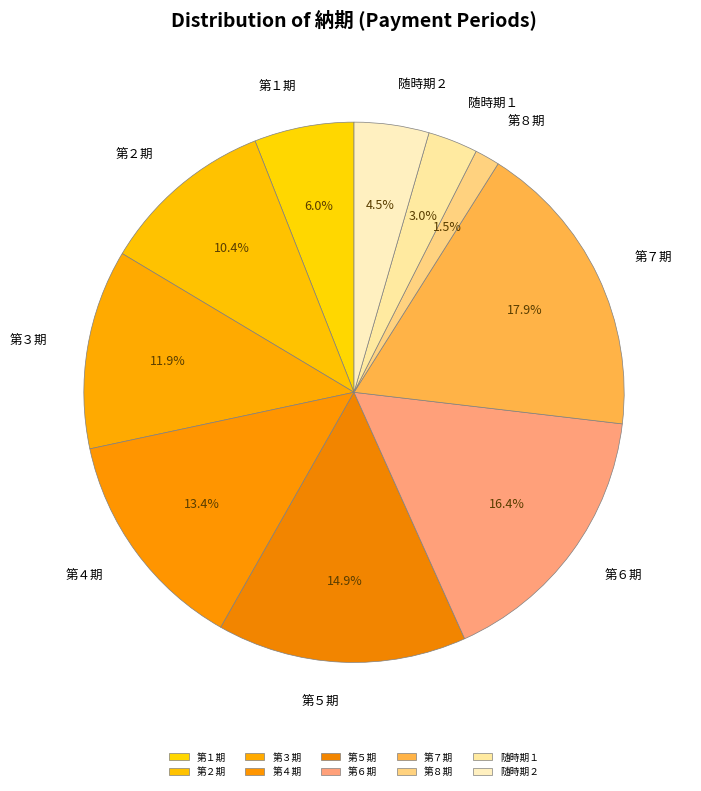

How many slices are in this pie chart?

10